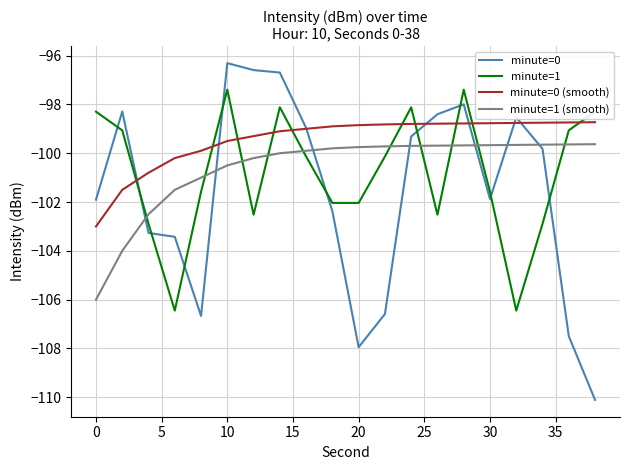

True or false: minute=1 (smooth) and minute=0 (smooth) intersect in this chart.

False